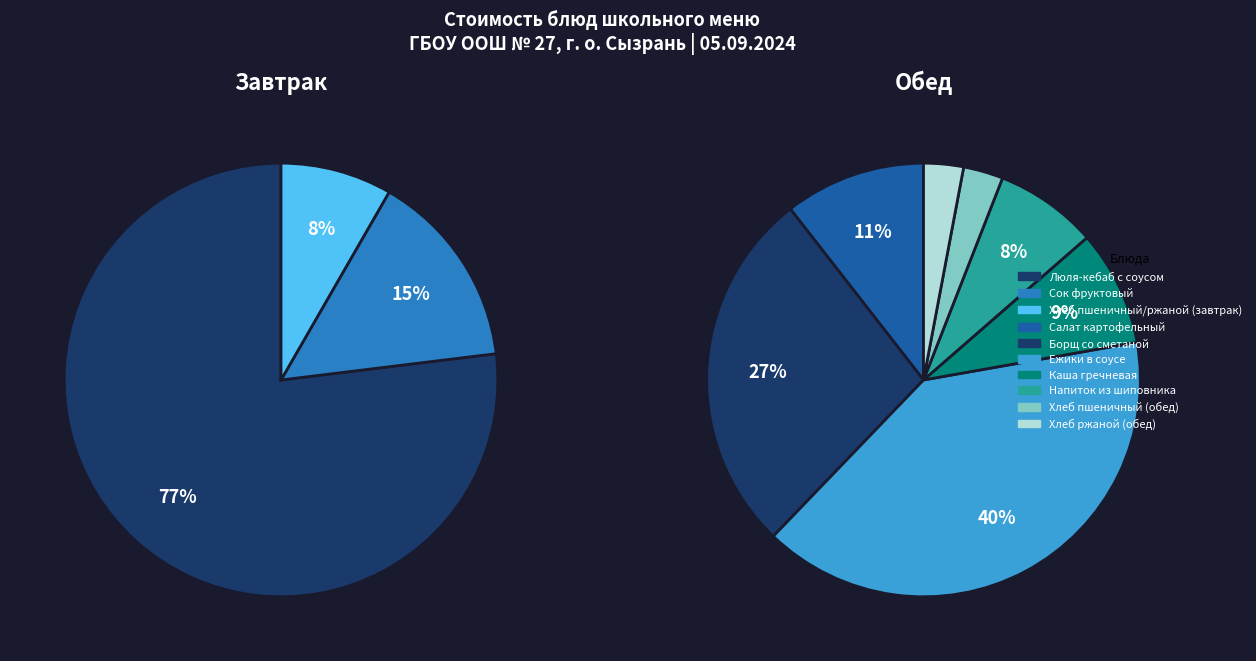

How many segments does this pie chart have?

10